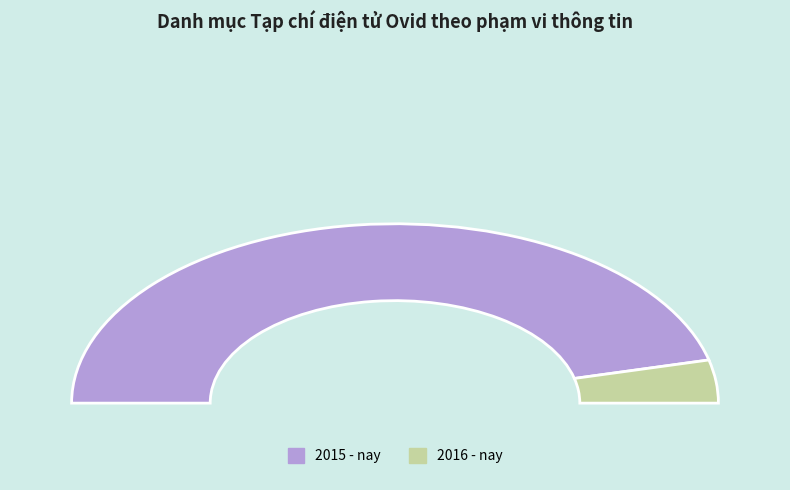

To the nearest percent, what portion does 2015 - nay represent?

92%